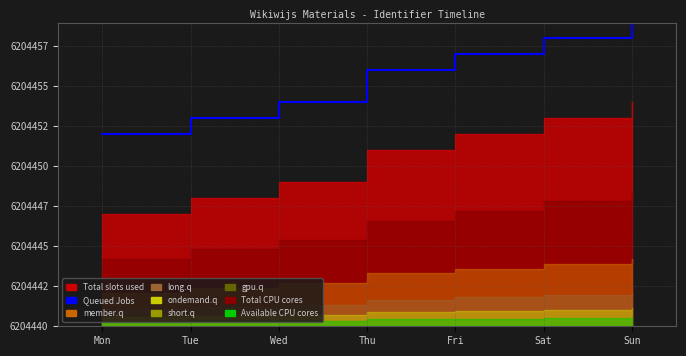

How many data points does each series have?

7